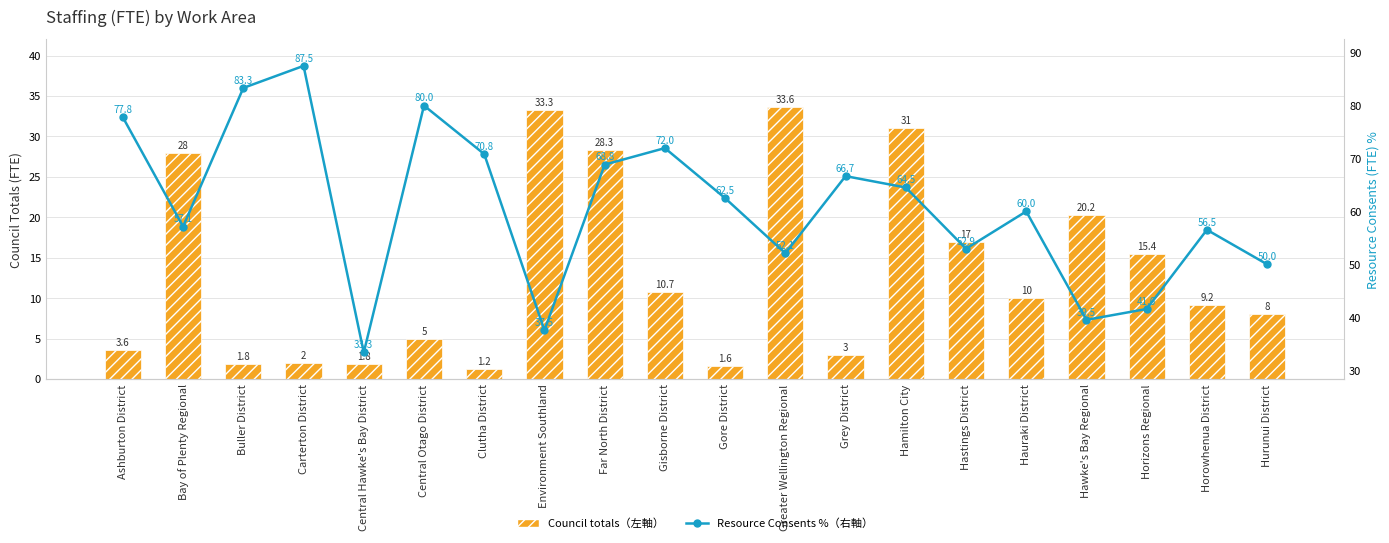

Reading right to left, list all the values displayed in this chart.

Council totals (左軸): 8.0	9.2	15.4	20.2	10.0	17.0	31.0	3.0	33.6	1.6	10.7	28.3	33.3	1.2	5.0	1.8	2.0	1.8	28.0	3.6
Resource Consents % (右軸): 50.0	56.5	41.6	39.5	60.0	52.9	64.5	66.7	52.1	62.5	72.0	68.8	37.5	70.8	80.0	33.3	87.5	83.3	57.1	77.8